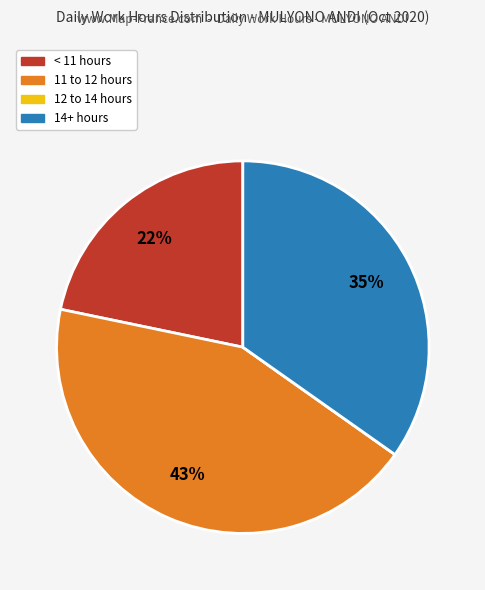

To the nearest percent, what is the difference between the largest and smallest slice percentages?

43%